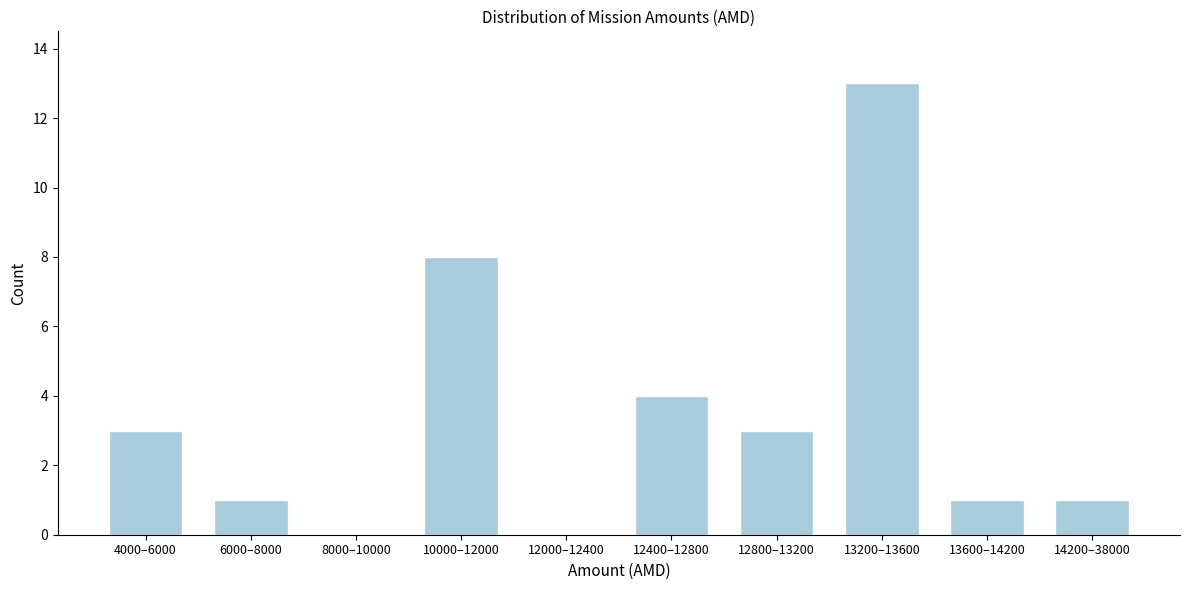

Reading left to right, extract all data points from this chart.

4000–6000=3	6000–8000=1	8000–10000=0	10000–12000=8	12000–12400=0	12400–12800=4	12800–13200=3	13200–13600=13	13600–14200=1	14200–38000=1